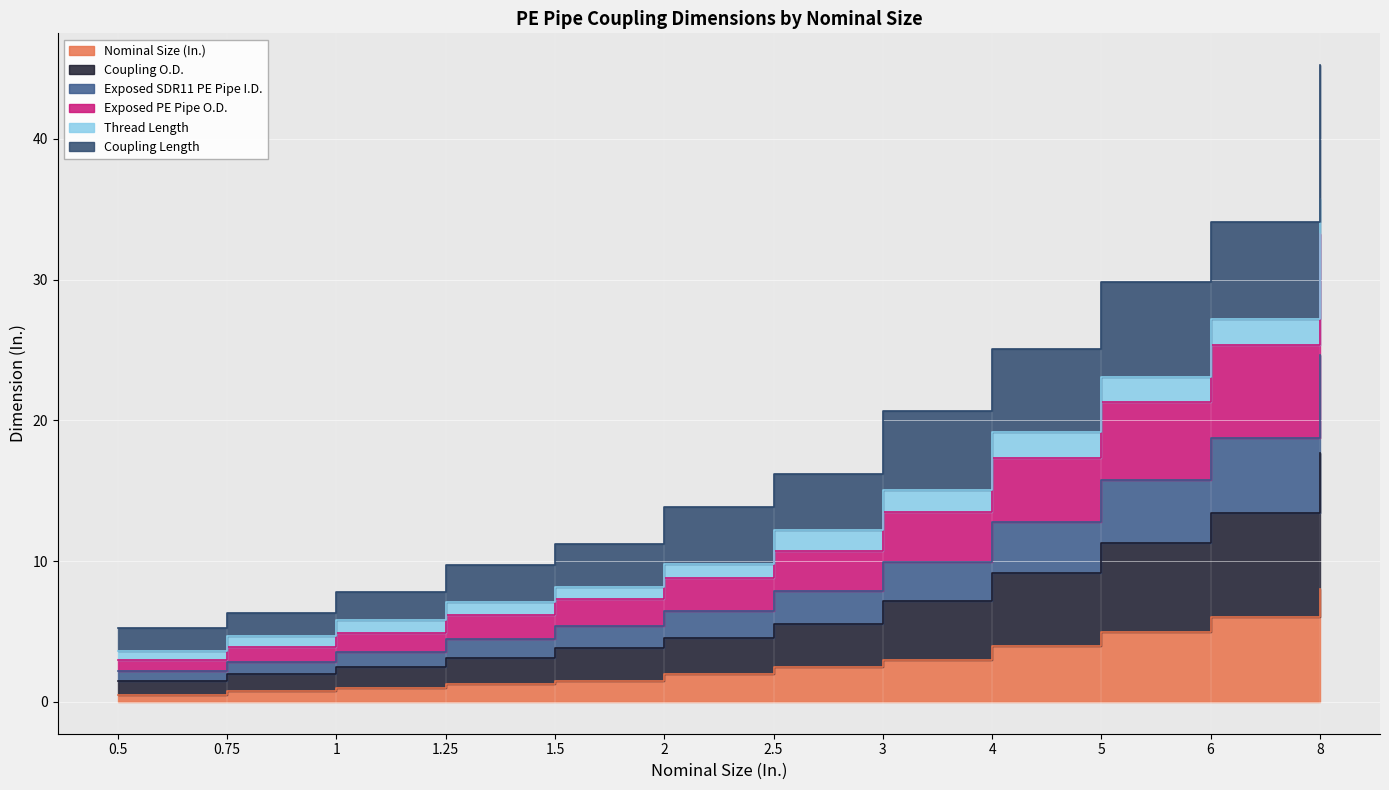

What is the spread (max minus min) of values at 1?

6.8